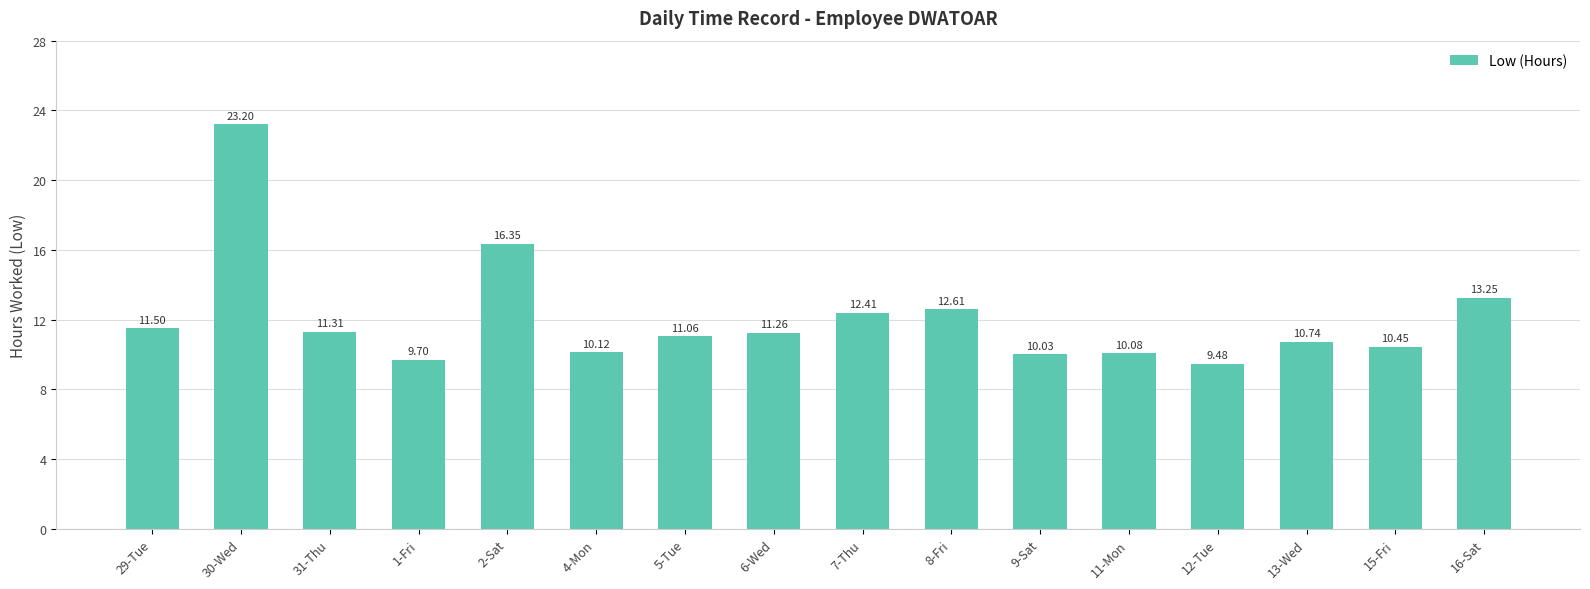

What is the ratio of the value at 6-Wed to the value at 4-Mon?

1.1